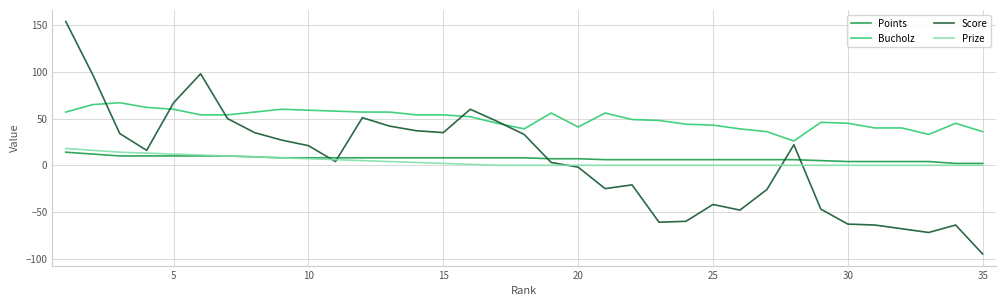

True or false: Points and Bucholz intersect in this chart.

False